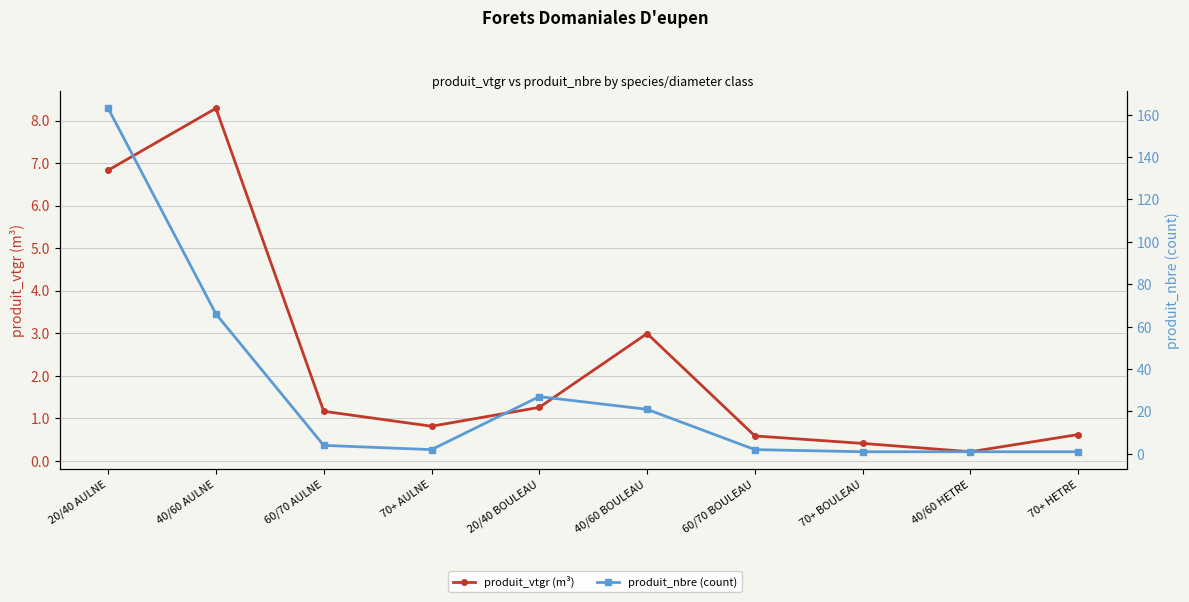

How many data points in produit_nbre (count) are less than 4?

5